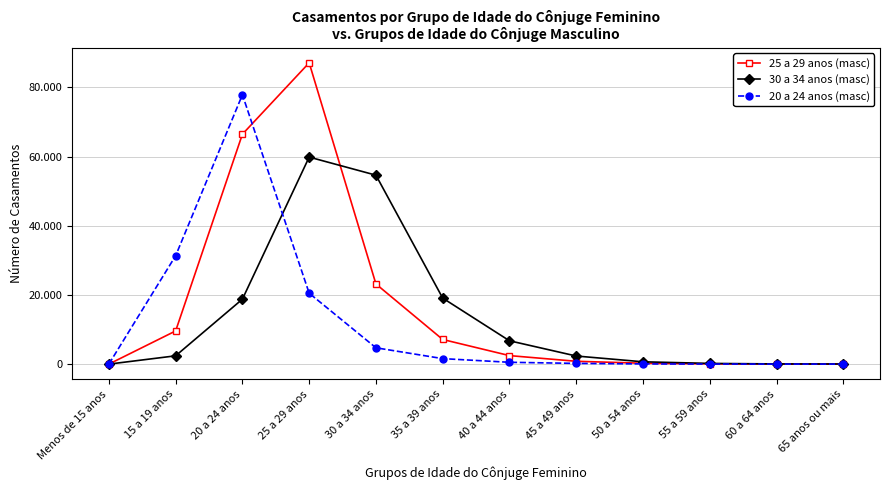

Reading right to left, what are all the values shown in this chart?

25 a 29 anos (masc): 21	31	79	256	821	2463	7123	23169	87104	66462	9589	5
30 a 34 anos (masc): 38	55	206	673	2343	6748	19085	54618	59847	18776	2402	1
20 a 24 anos (masc): 7	5	19	58	211	531	1590	4723	20503	77871	31331	12